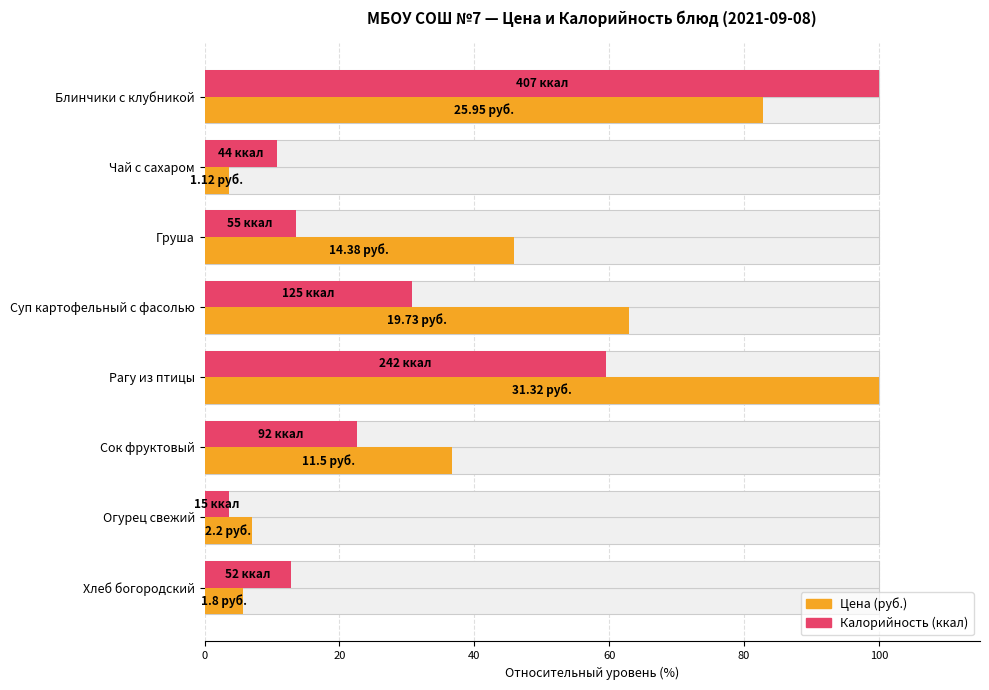

At how many categories does at least one series exceed 5?

8